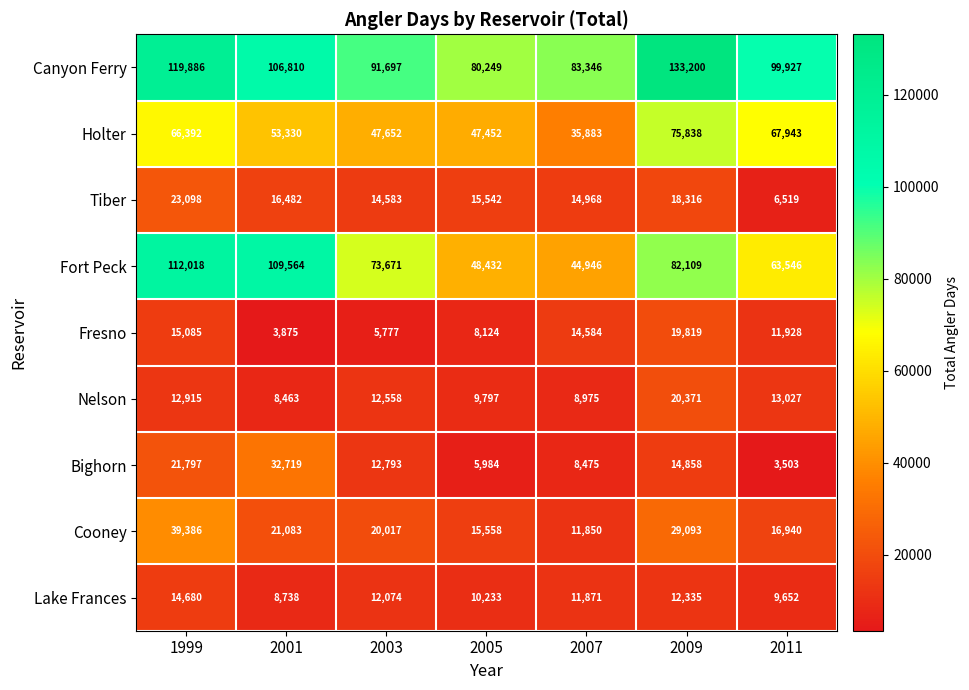

At which category is the sum across all series the highest?

1999